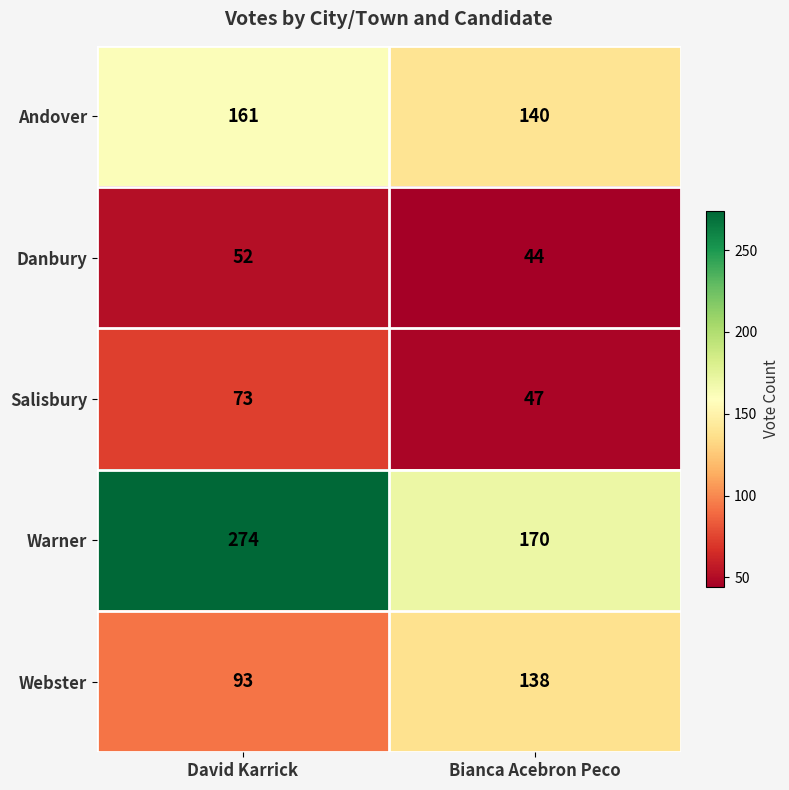

What is the greatest value displayed?

274